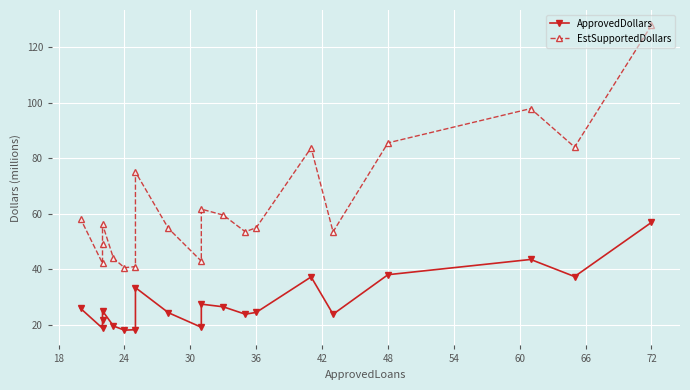

True or false: ApprovedDollars and EstSupportedDollars cross at least once.

False